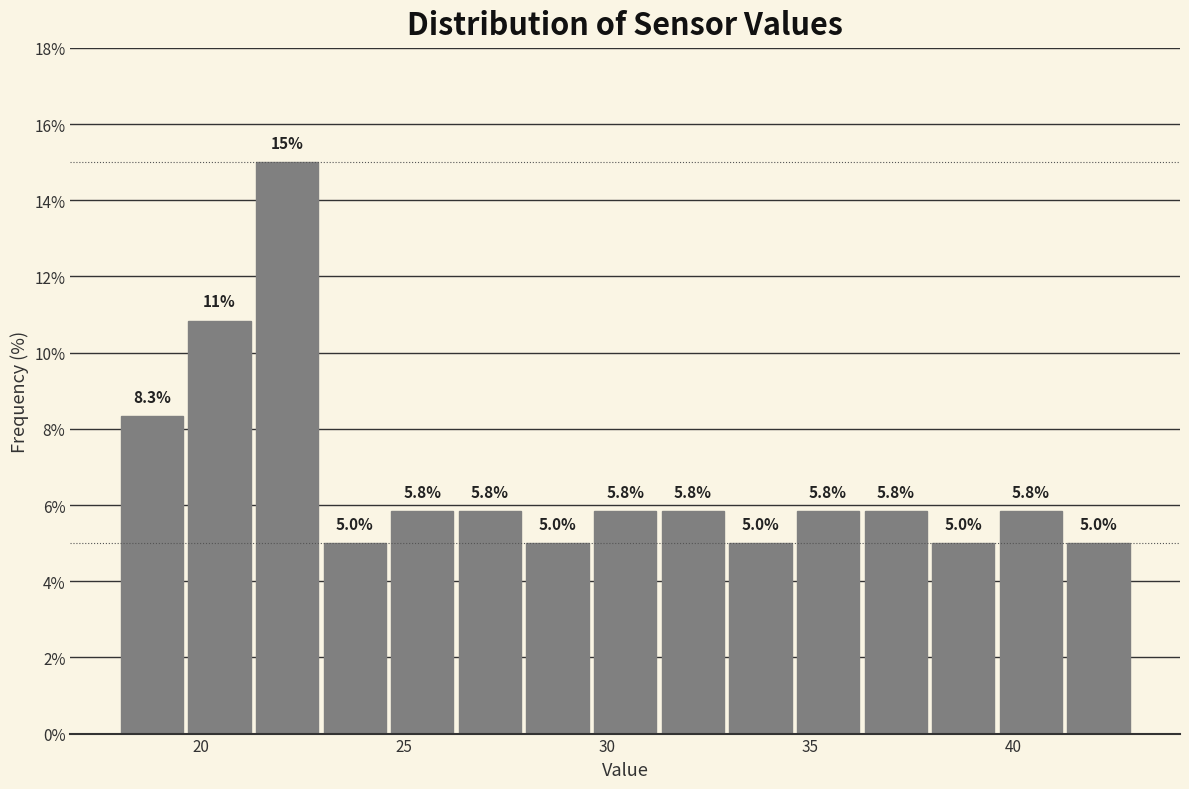

Read against the x-axis, roughly where is the centre of the tallest bar?

22.0